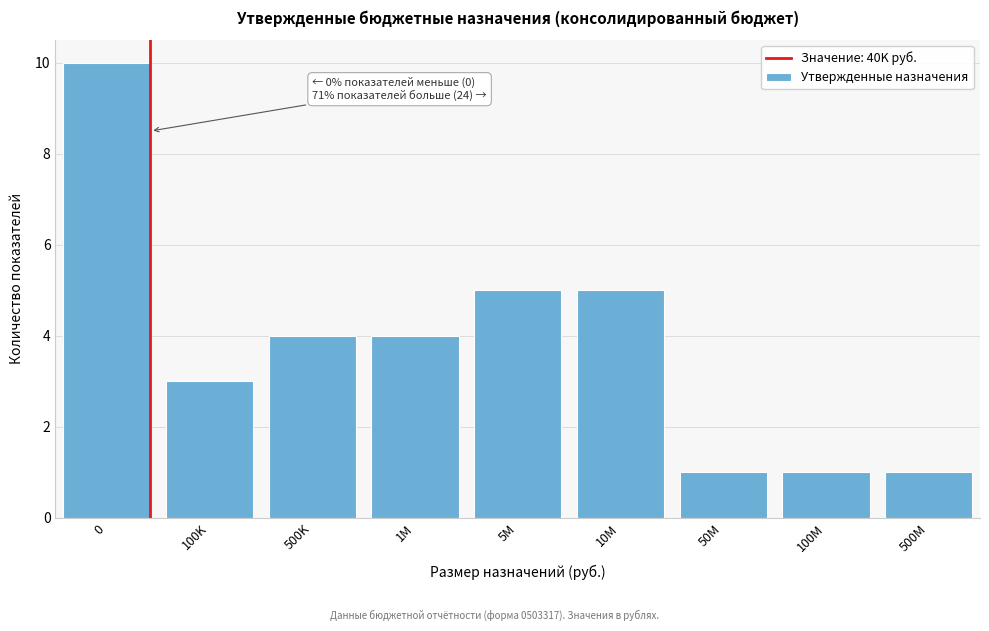

Reading left to right, extract all data points from this chart.

0=10	100K=3	500K=4	1M=4	5M=5	10M=5	50M=1	100M=1	500M=1